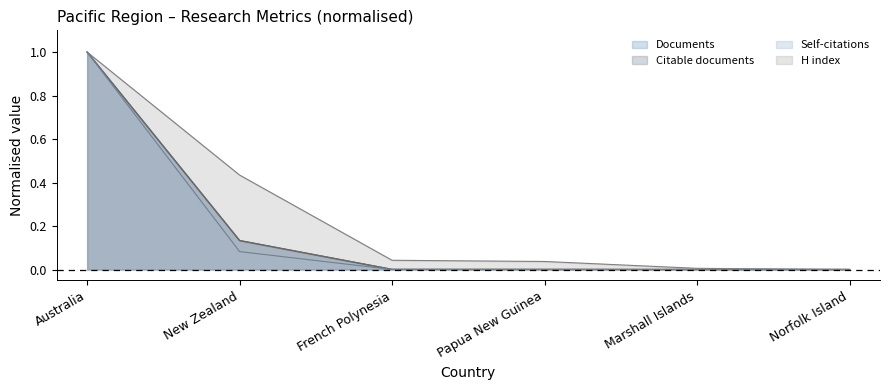

True or false: Documents and Citations intersect in this chart.

False